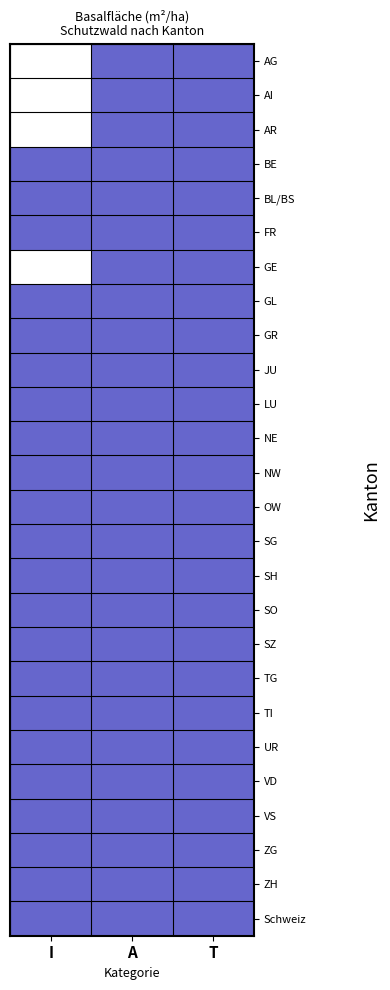

Reading left to right, transcribe all the data shown in this chart.

AG: I=0	A=1	T=1
AI: I=0	A=1	T=1
AR: I=0	A=1	T=1
BE: I=1	A=1	T=1
BL/BS: I=1	A=1	T=1
FR: I=1	A=1	T=1
GE: I=0	A=1	T=1
GL: I=1	A=1	T=1
GR: I=1	A=1	T=1
JU: I=1	A=1	T=1
LU: I=1	A=1	T=1
NE: I=1	A=1	T=1
NW: I=1	A=1	T=1
OW: I=1	A=1	T=1
SG: I=1	A=1	T=1
SH: I=1	A=1	T=1
SO: I=1	A=1	T=1
SZ: I=1	A=1	T=1
TG: I=1	A=1	T=1
TI: I=1	A=1	T=1
UR: I=1	A=1	T=1
VD: I=1	A=1	T=1
VS: I=1	A=1	T=1
ZG: I=1	A=1	T=1
ZH: I=1	A=1	T=1
Schweiz: I=1	A=1	T=1